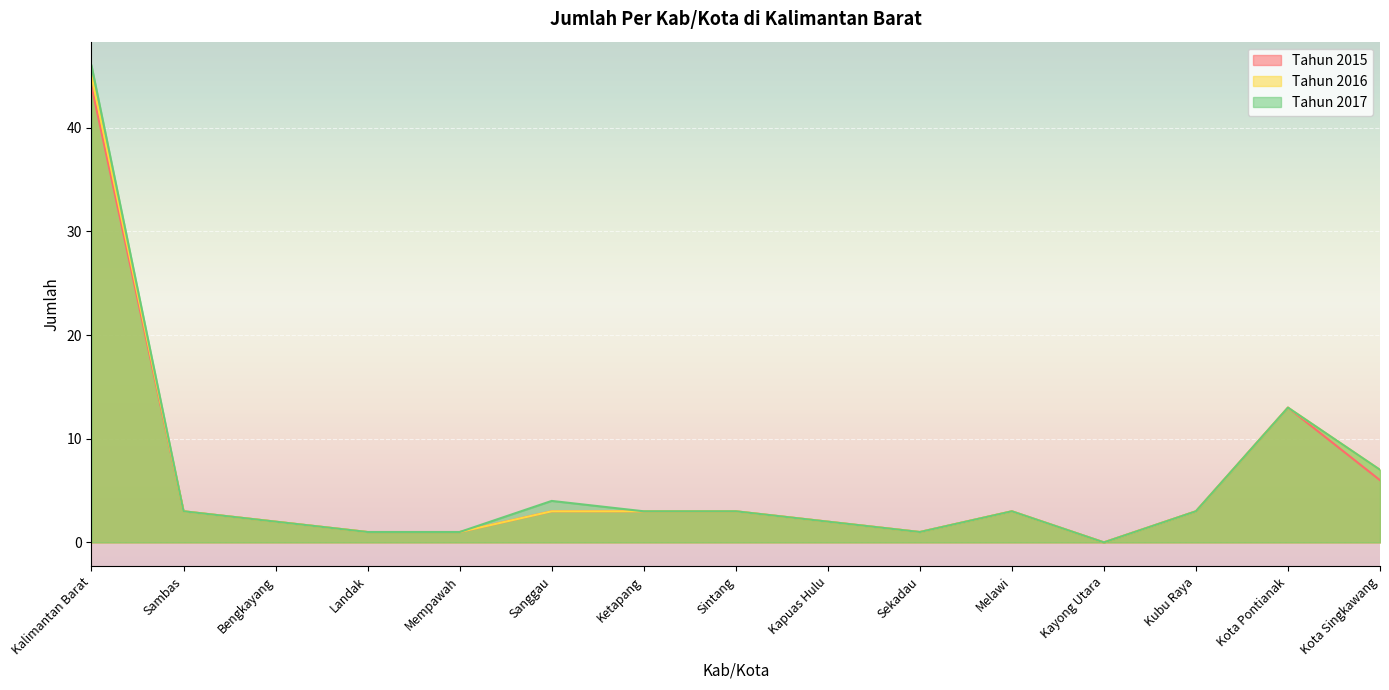

Reading left to right, transcribe all the data shown in this chart.

Tahun 2015: Kalimantan Barat=44	Sambas=3	Bengkayang=2	Landak=1	Mempawah=1	Sanggau=3	Ketapang=3	Sintang=3	Kapuas Hulu=2	Sekadau=1	Melawi=3	Kayong Utara=0	Kubu Raya=3	Kota Pontianak=13	Kota Singkawang=6
Tahun 2016: Kalimantan Barat=45	Sambas=3	Bengkayang=2	Landak=1	Mempawah=1	Sanggau=3	Ketapang=3	Sintang=3	Kapuas Hulu=2	Sekadau=1	Melawi=3	Kayong Utara=0	Kubu Raya=3	Kota Pontianak=13	Kota Singkawang=7
Tahun 2017: Kalimantan Barat=46	Sambas=3	Bengkayang=2	Landak=1	Mempawah=1	Sanggau=4	Ketapang=3	Sintang=3	Kapuas Hulu=2	Sekadau=1	Melawi=3	Kayong Utara=0	Kubu Raya=3	Kota Pontianak=13	Kota Singkawang=7